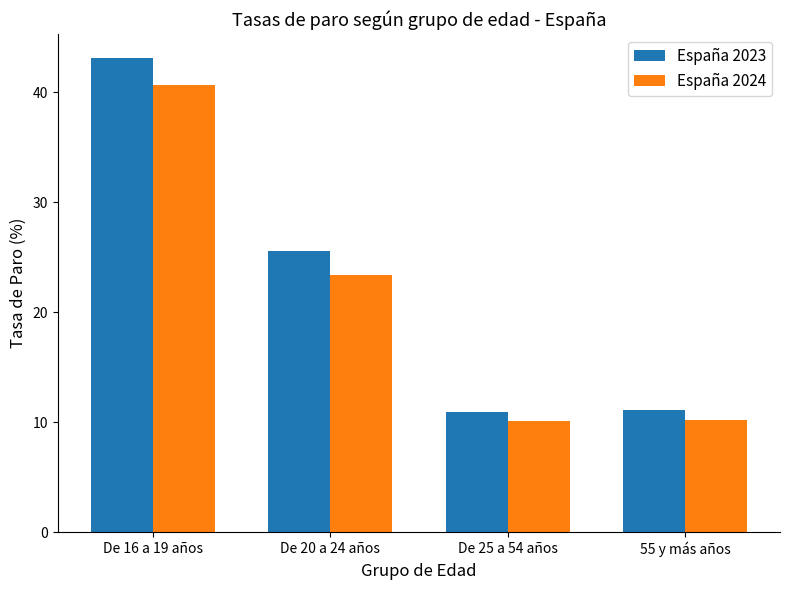

The value of España 2023 at De 16 a 19 años is 43.1. True or false?

True